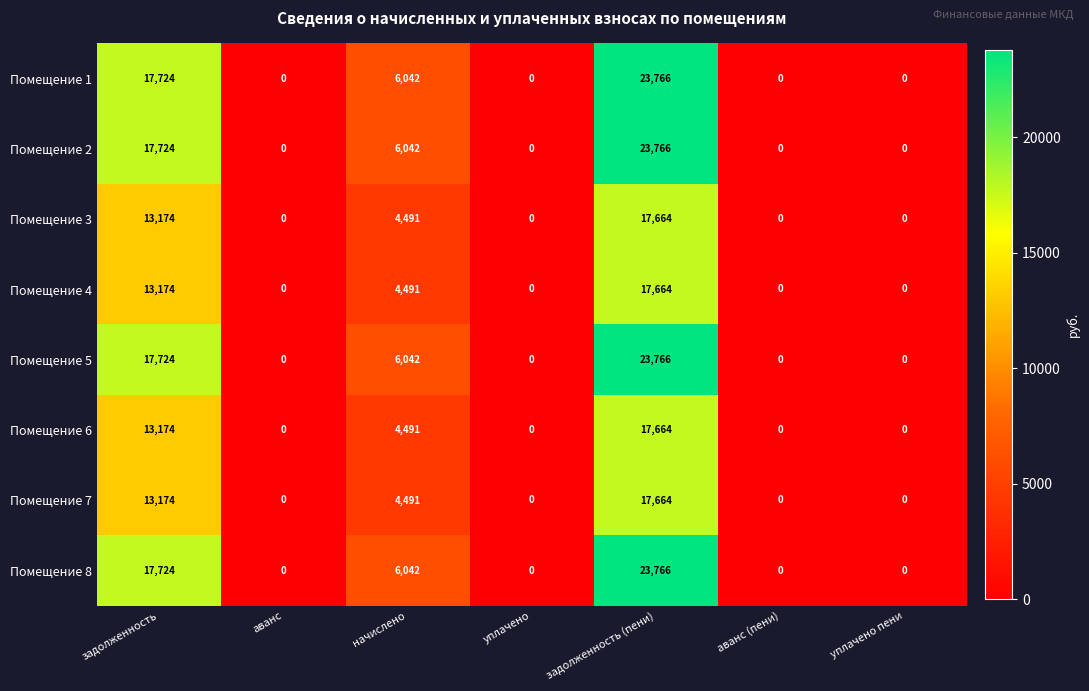

Which category has the highest value in the Помещение 2 series?

задолженность (пени)